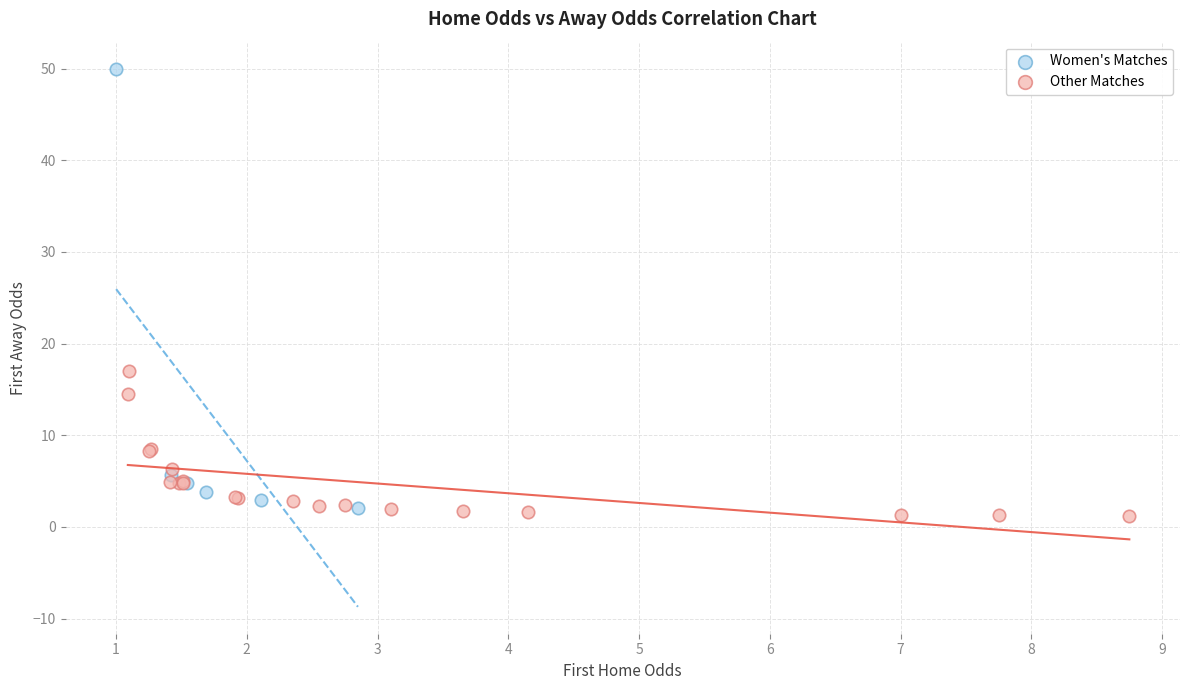

Which series reaches the minimum Y coordinate?

Other Matches